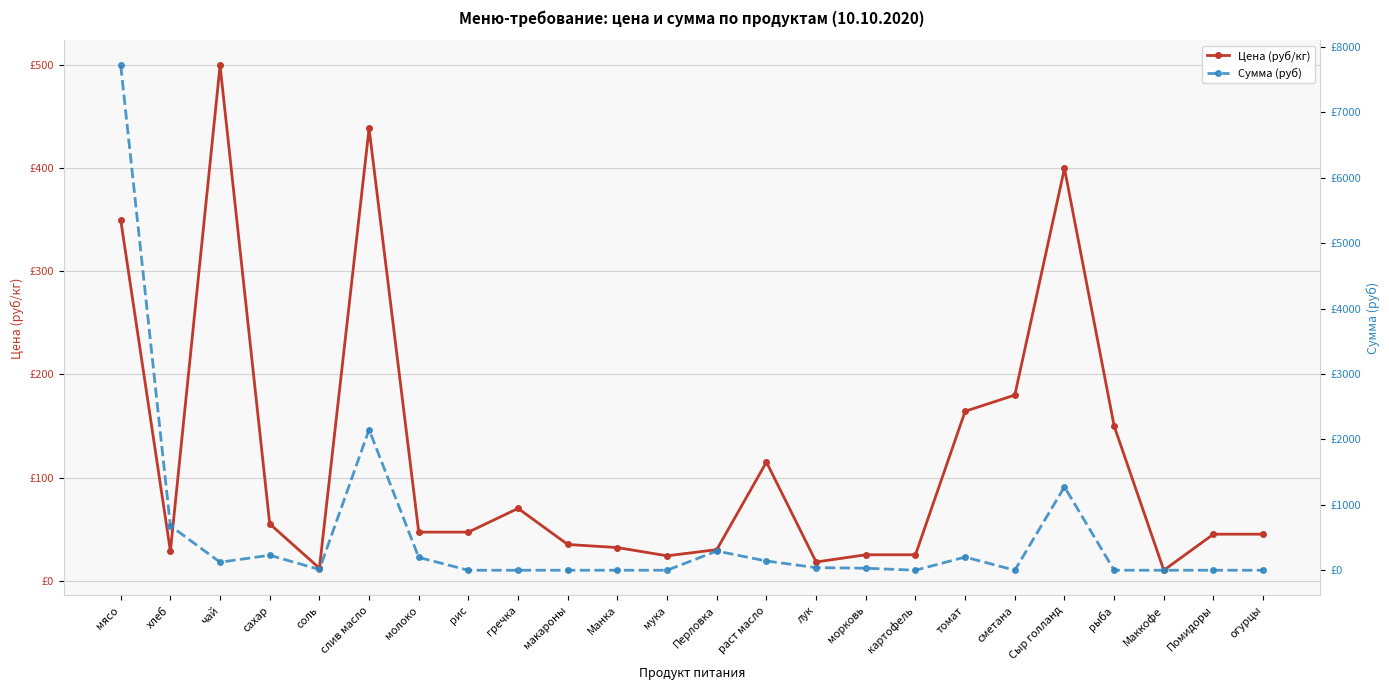

How many data points in Цена (руб/кг) are less than 47?

12